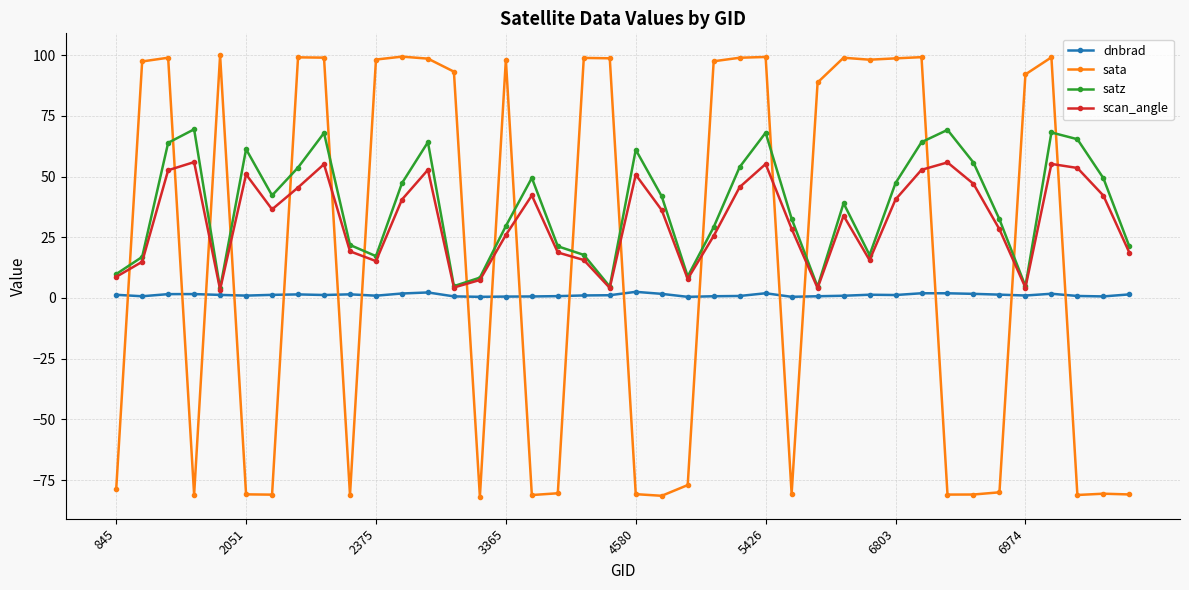

List the series in order of their peak value, lowest first.

dnbrad, scan_angle, satz, sata